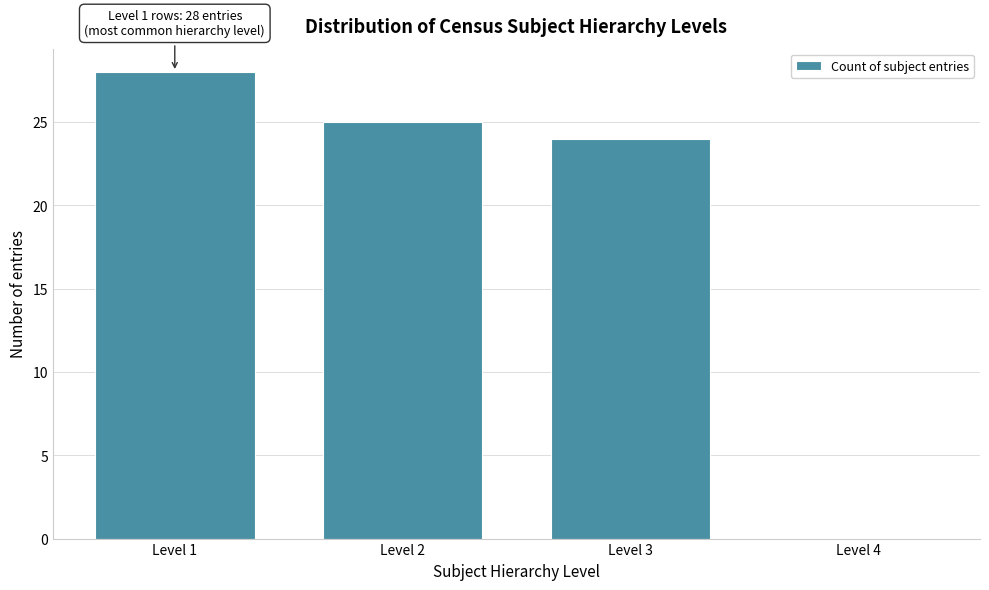

Reading left to right, transcribe all the data shown in this chart.

Level 1=28	Level 2=25	Level 3=24	Level 4=0